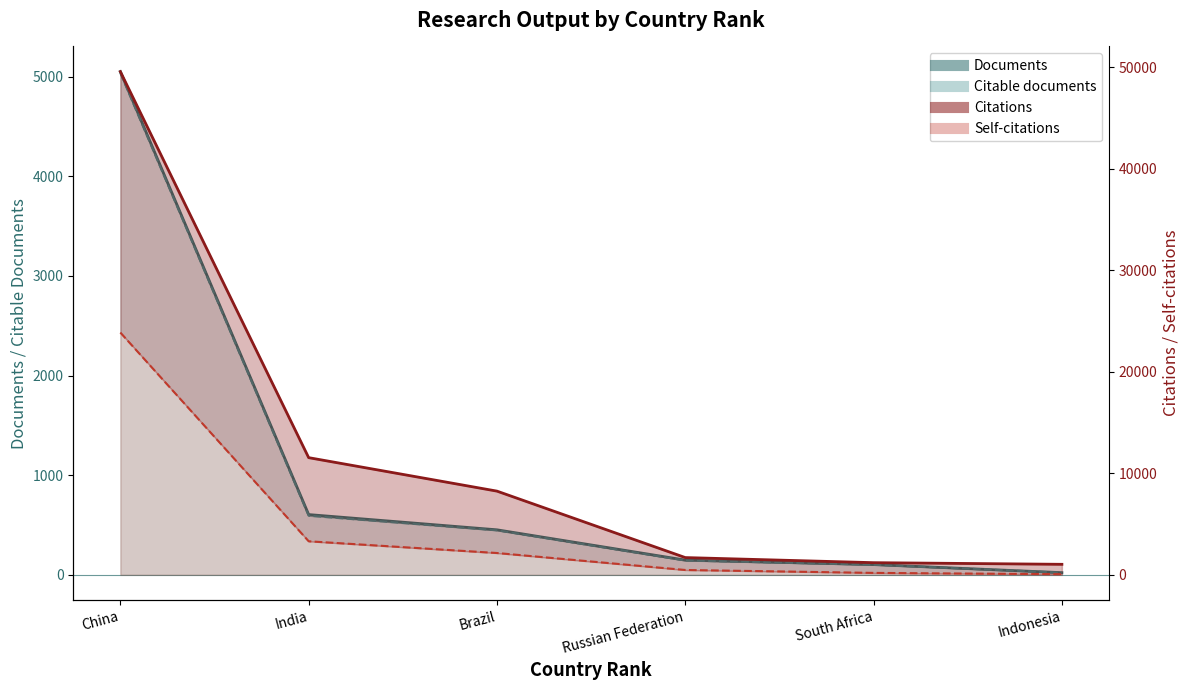

True or false: Documents and Self-citations intersect in this chart.

False